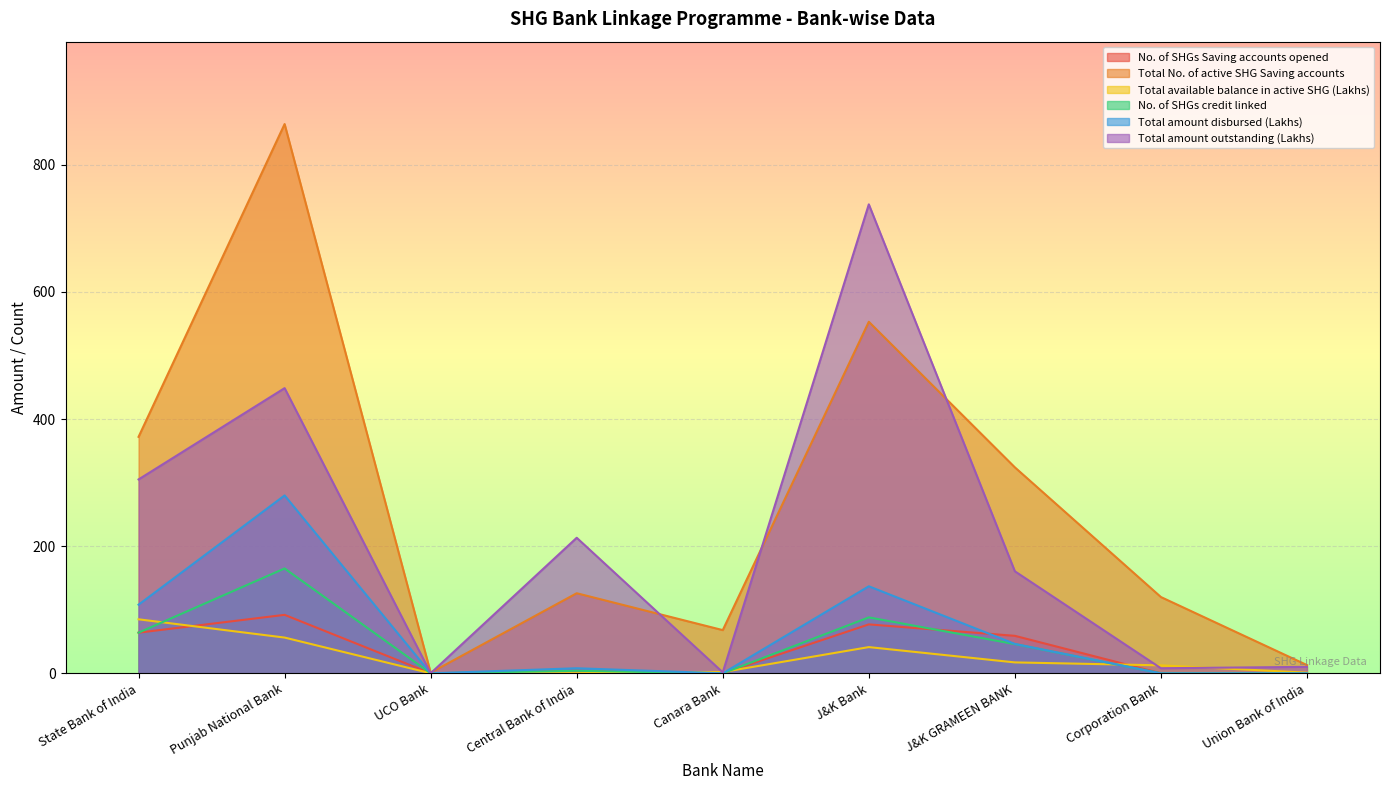

What are all the series names shown in the legend?

No. of SHGs Saving accounts opened, Total No. of active SHG Saving accounts, Total available balance in active SHG (Lakhs), No. of SHGs credit linked, Total amount disbursed (Lakhs), Total amount outstanding (Lakhs)